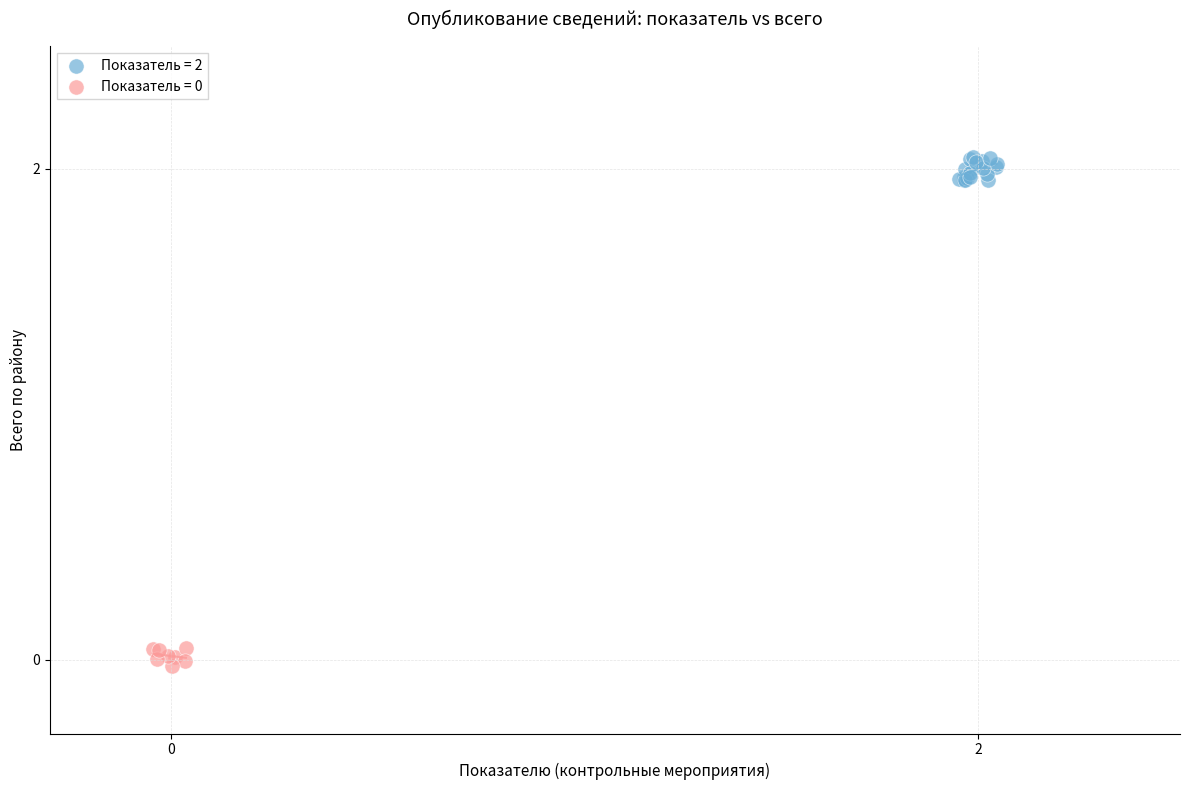

Which series has the widest spread of Y values?

Показатель = 2